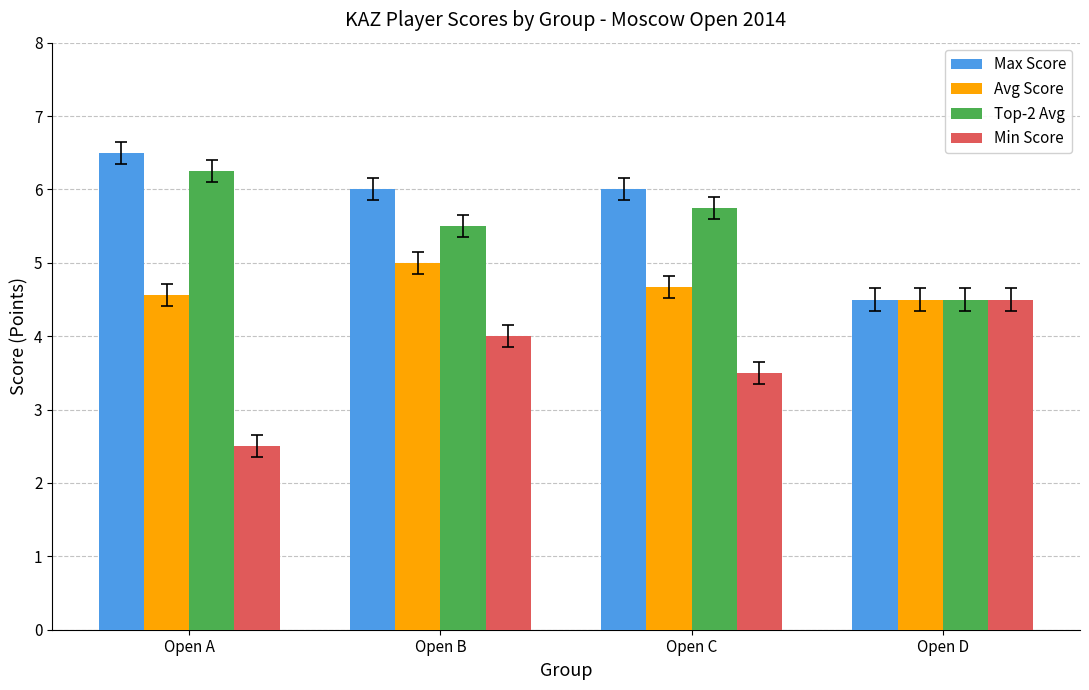

What is the approximate value of Min Score at Open B?

4.0